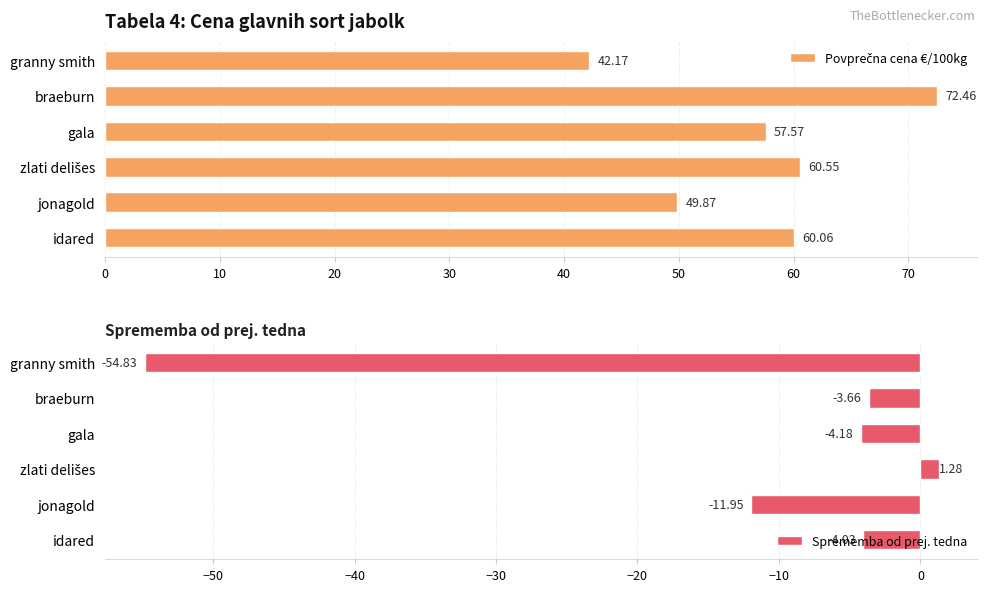

Where is Sprememba od prej. tedna nearest to the value -26?

jonagold